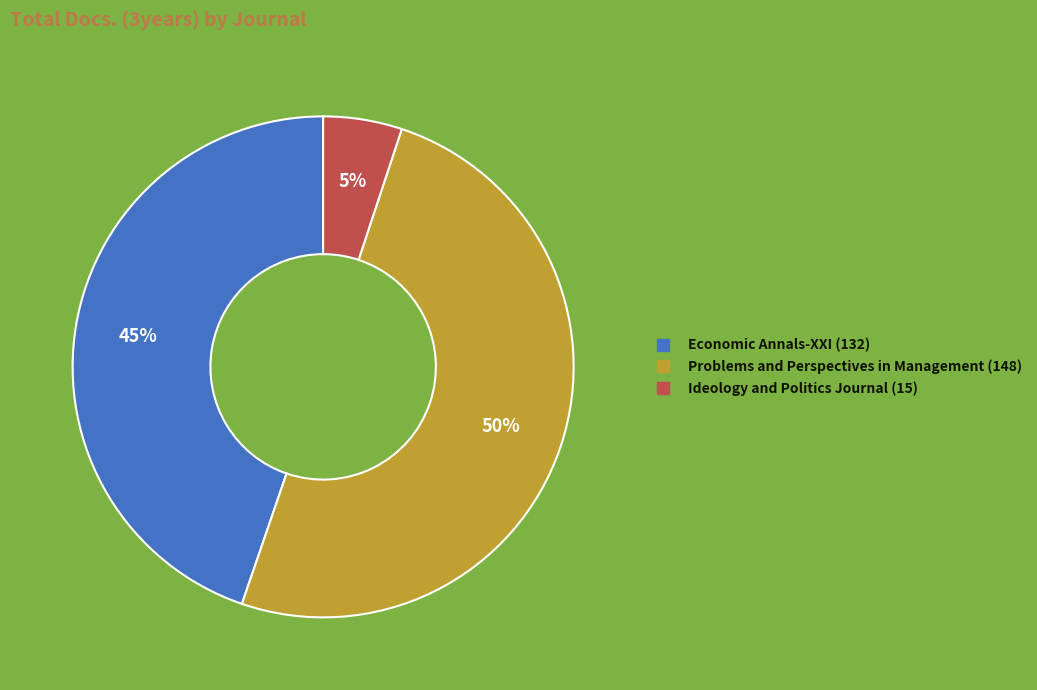

How many slices are in this pie chart?

3